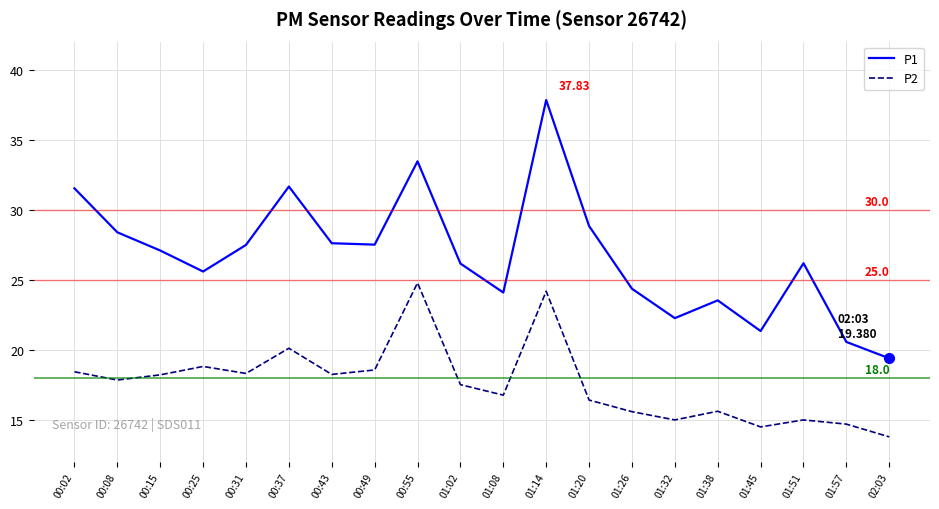

Which series has the largest total across all categories?

P1